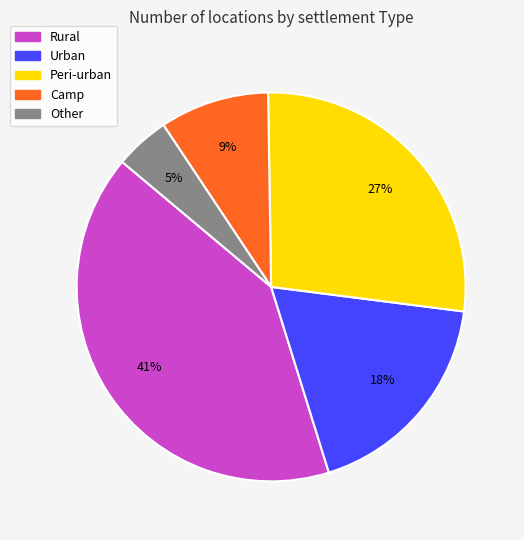

To the nearest percent, what percentage of the pie is Urban?

18%